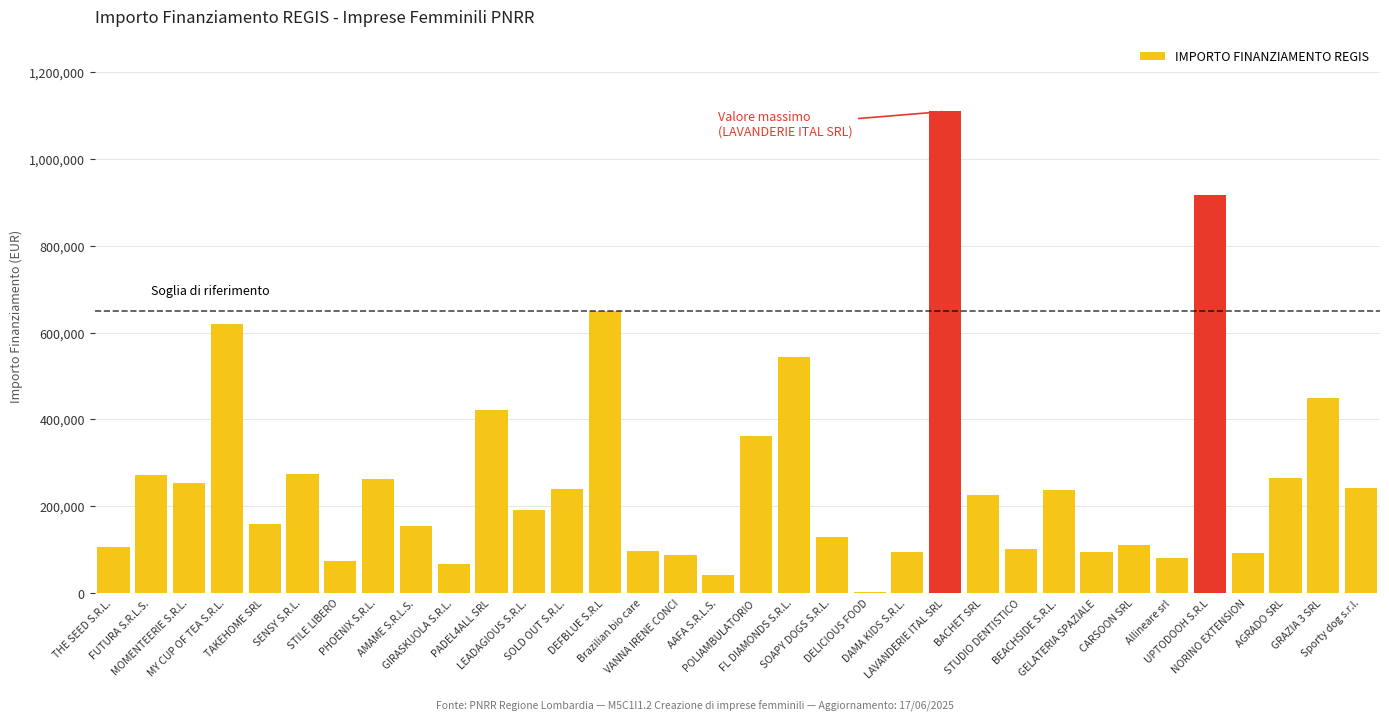

Which label corresponds to the largest value in the chart?

LAVANDERIE ITAL SRL